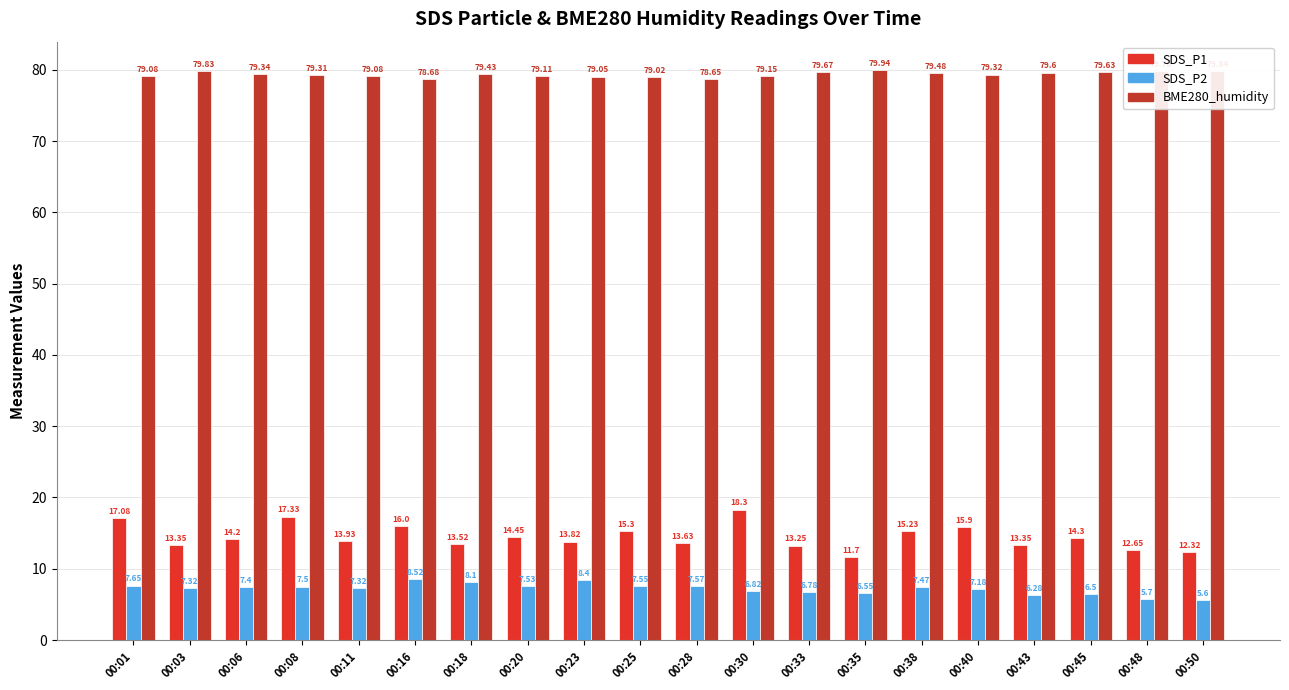

List the labels in order of SDS_P2 value, largest first.

00:16, 00:23, 00:18, 00:01, 00:28, 00:25, 00:20, 00:08, 00:38, 00:06, 00:03, 00:11, 00:40, 00:30, 00:33, 00:35, 00:45, 00:43, 00:48, 00:50